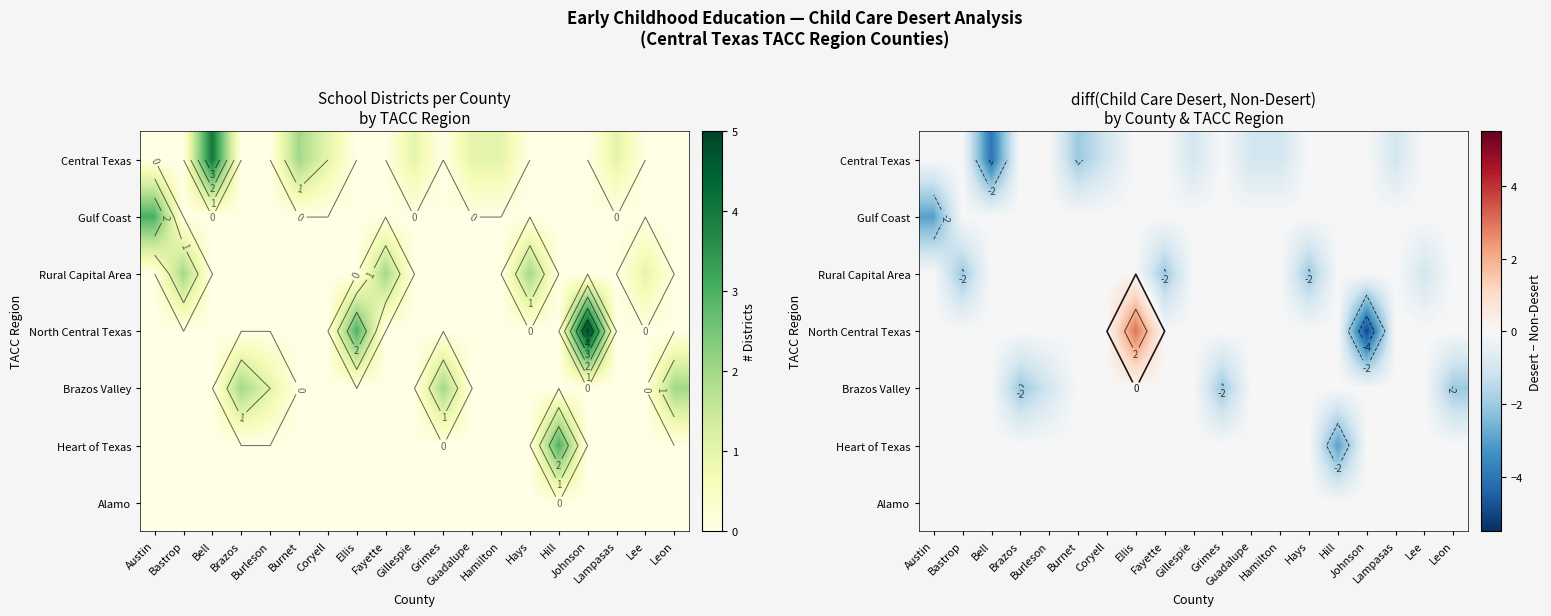

How many values in North Central Texas are below zero?

1